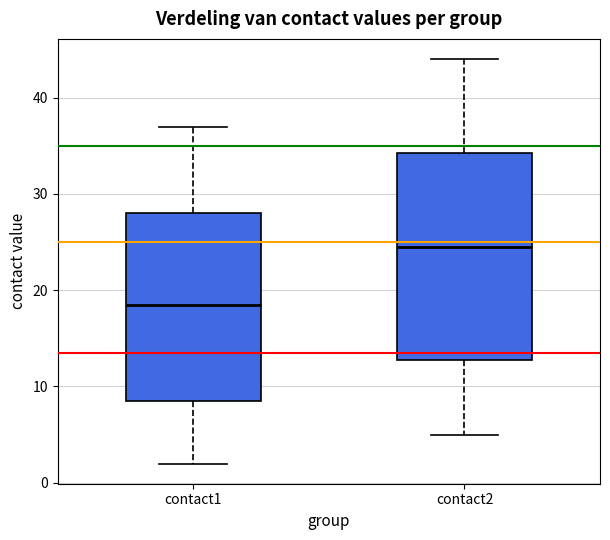

Reading left to right, read every box against the y-axis: the position of its median line, the range the box covers, and the ends of its whiskers. The values are not printed on the chart, so give them approximately, as read against the axis.

contact1: median 19, box 9 to 28, whiskers 2 to 37
contact2: median 25, box 13 to 34, whiskers 5 to 44